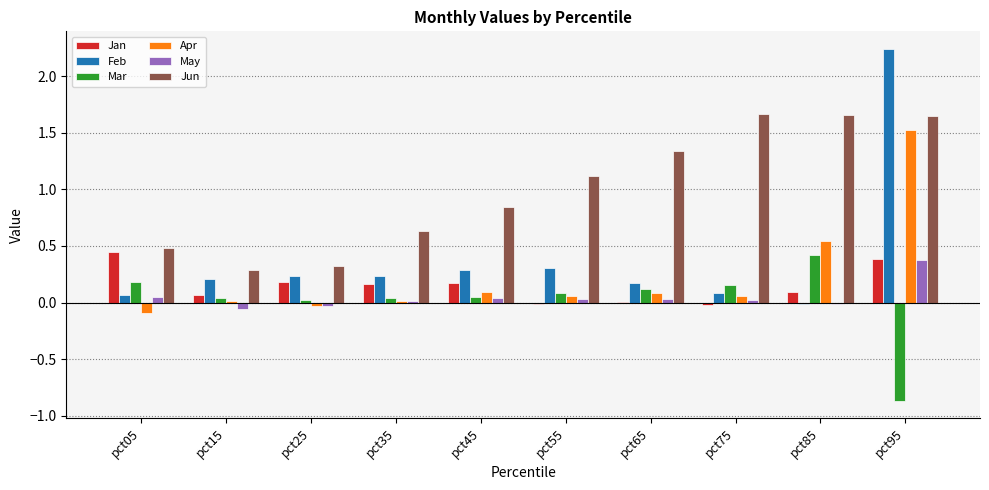

Between pct55 and pct95, which series saw the biggest shift?

Feb